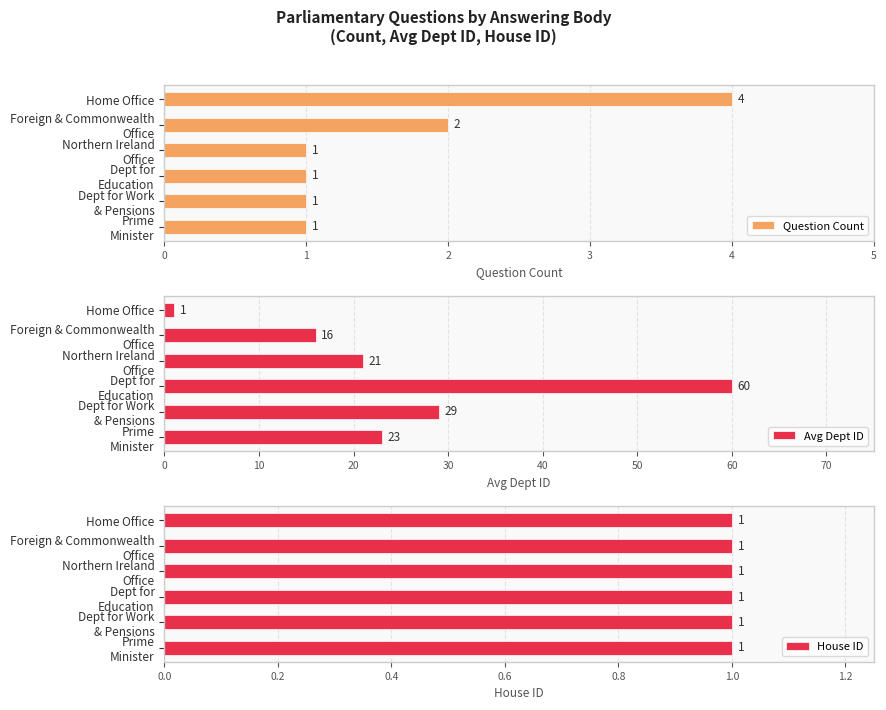

How many bars are there in total?

18